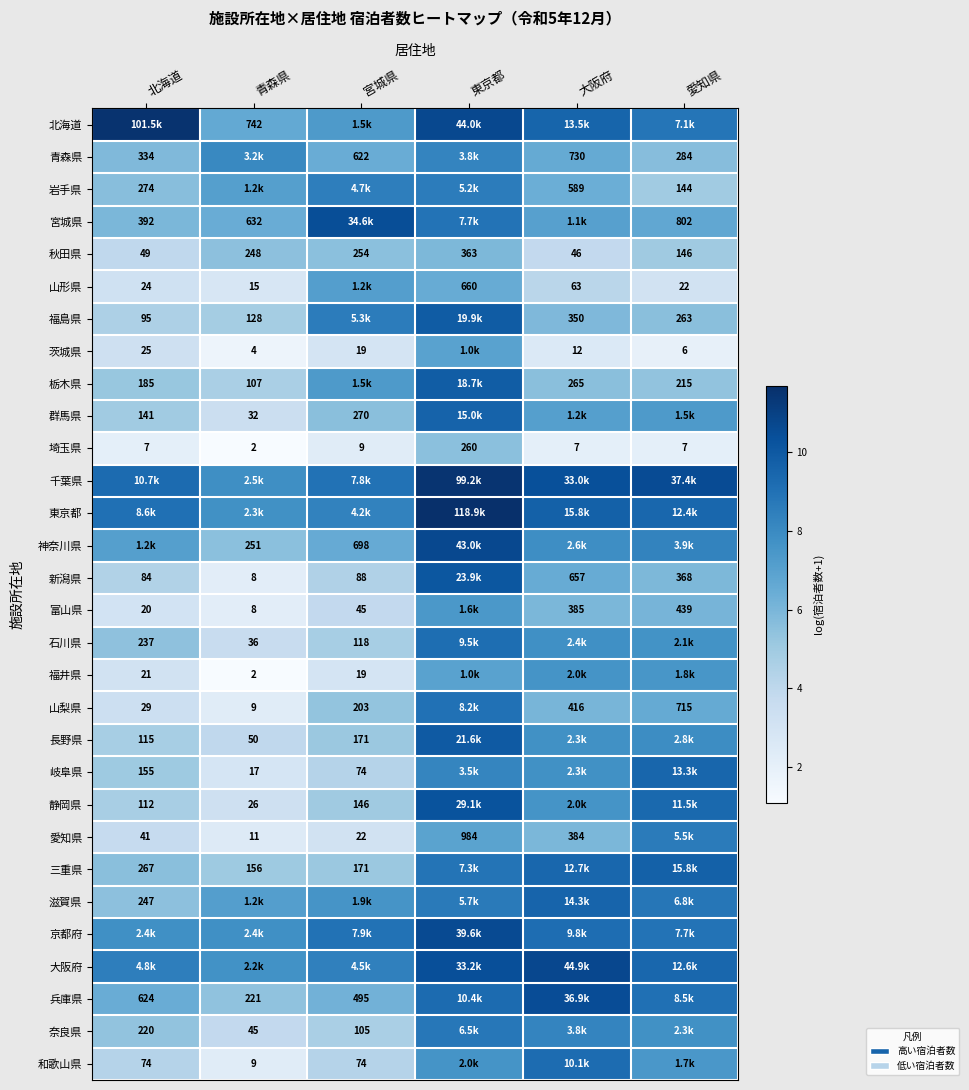

Is the value of 富山県 at 宮城県 greater than the value of 石川県 at 北海道?

No